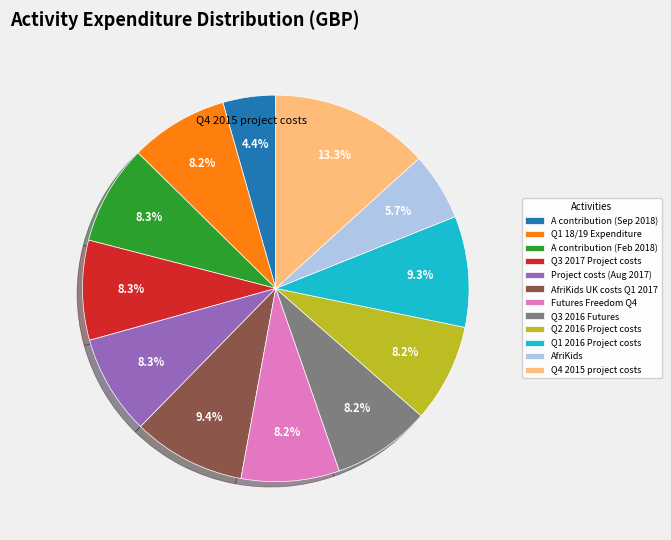

To the nearest percent, what portion does AfriKids represent?

6%